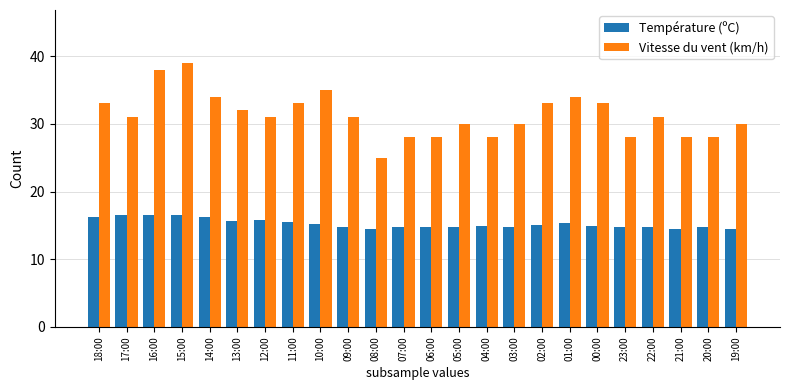

What is the average value of the Température (ºC) series?

15.3